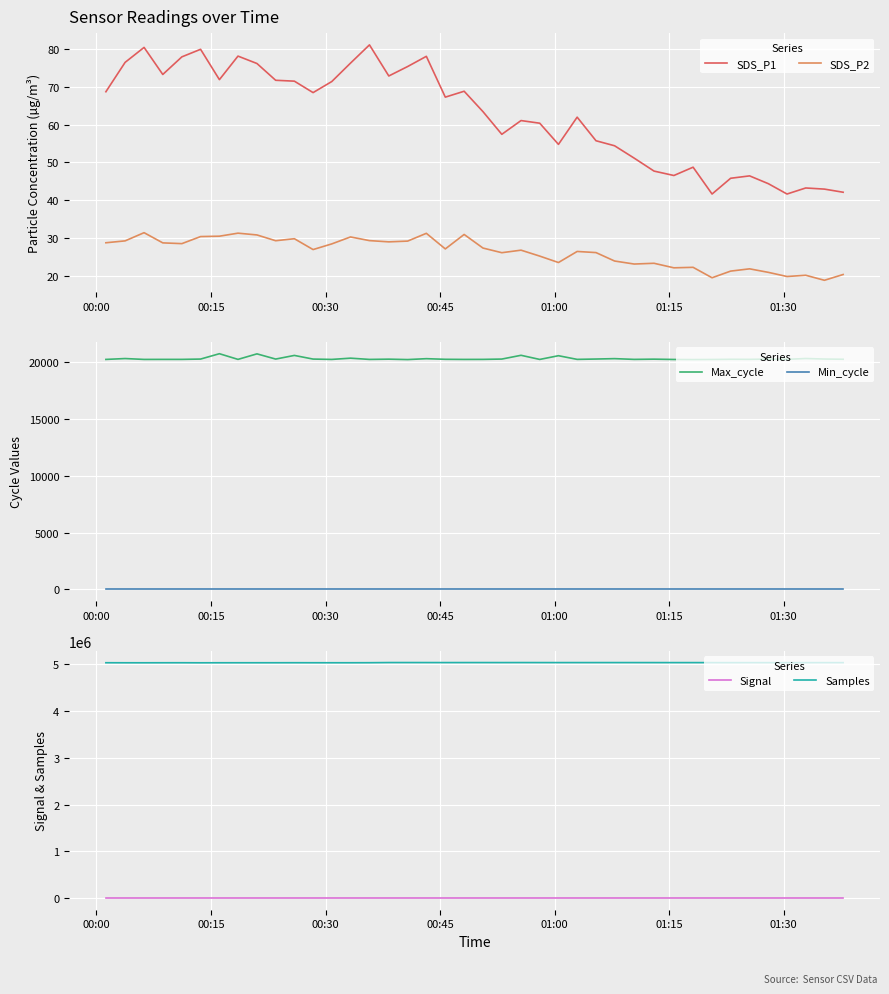

True or false: Signal and Samples cross at least once.

False